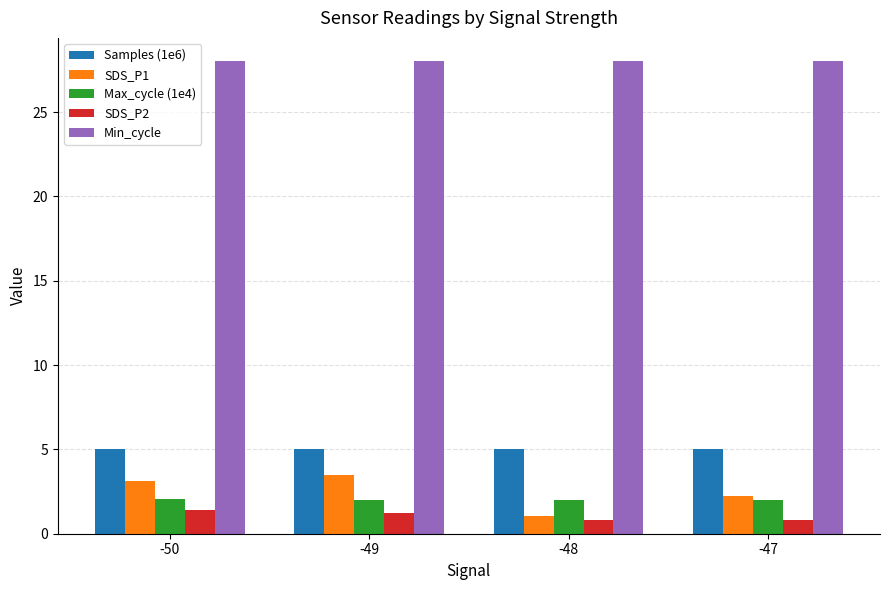

What is the spread (max minus min) of values at -48?

27.2